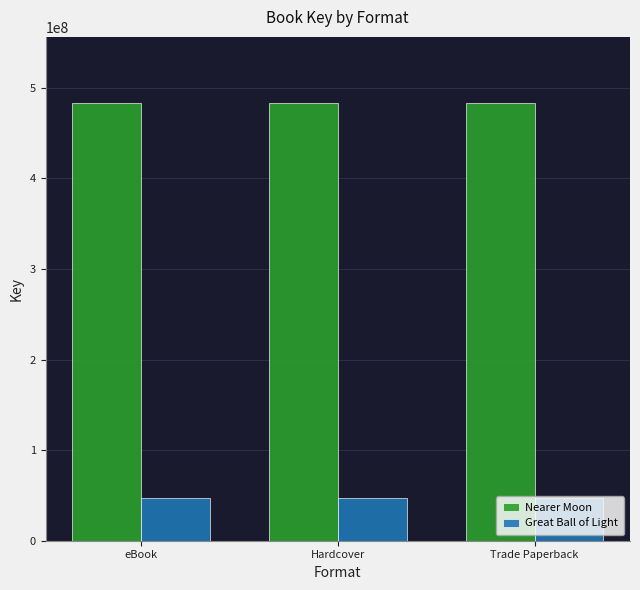

What is the maximum value shown in the chart?

483701792